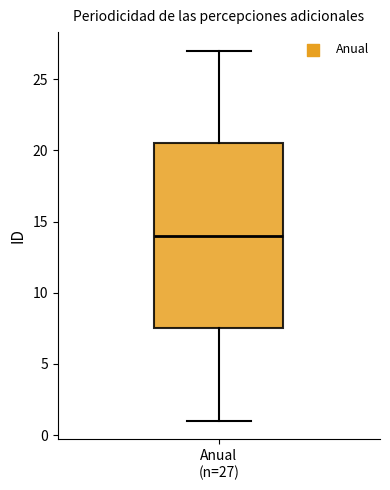

Read this box plot against the y-axis: the position of the median line, the range covered by the box, and the ends of both whiskers. The values are not printed on the chart, so give them approximately, as read against the axis.

median 14.0, box 7.5 to 20.5, whiskers 1.0 to 27.0